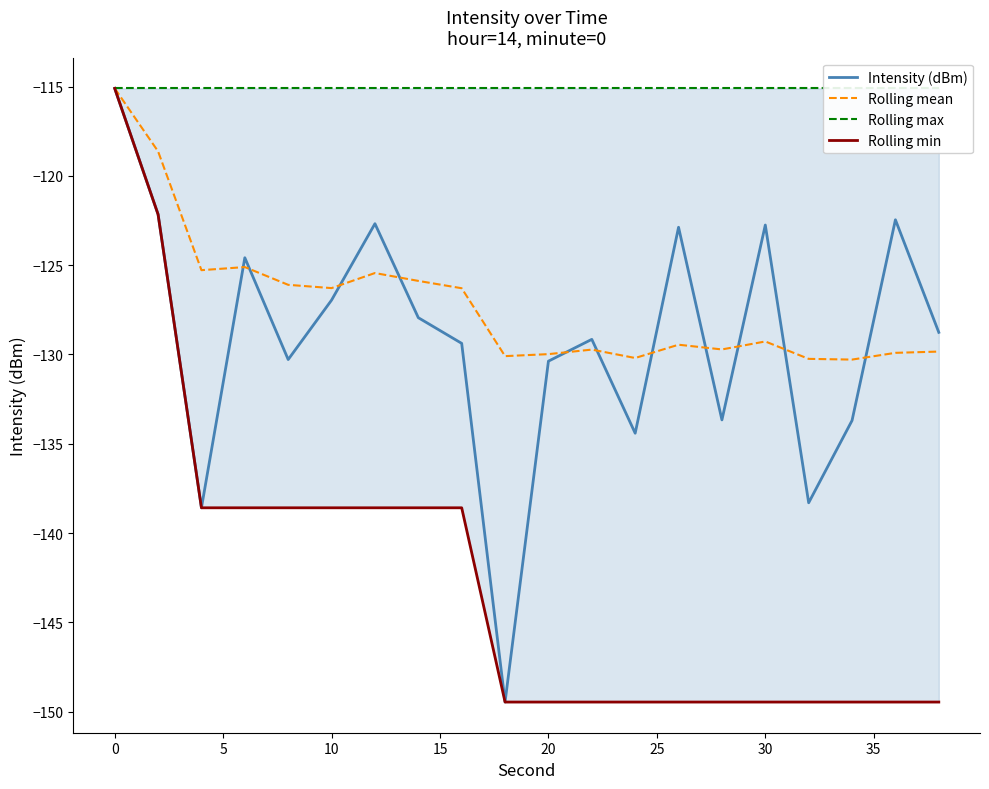

What are all the series names shown in the legend?

Intensity (dBm), Rolling mean, Rolling max, Rolling min